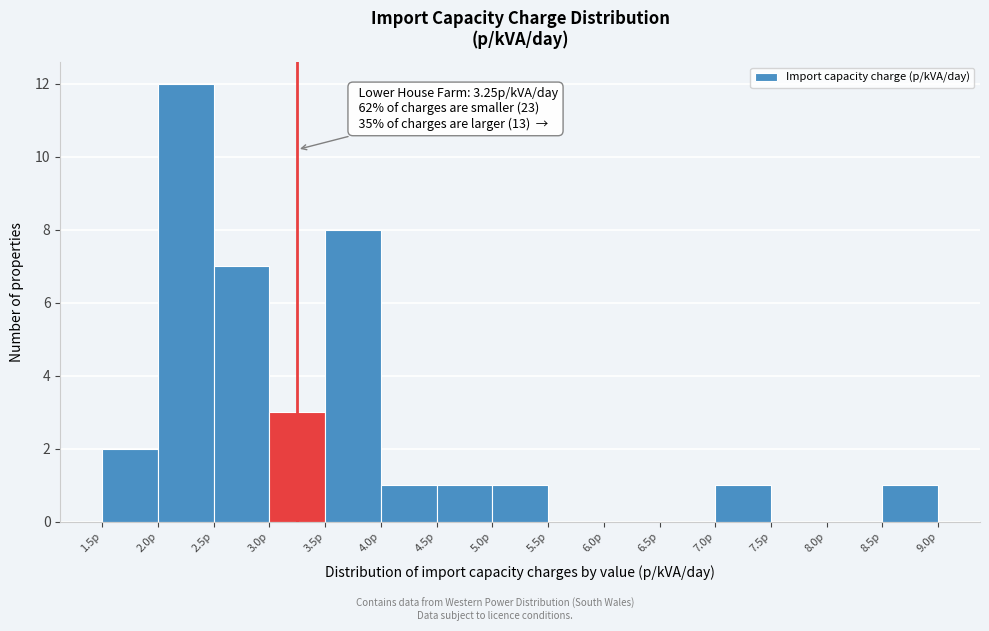

Which range on the x-axis has the tallest bar?

2.0 to 2.5